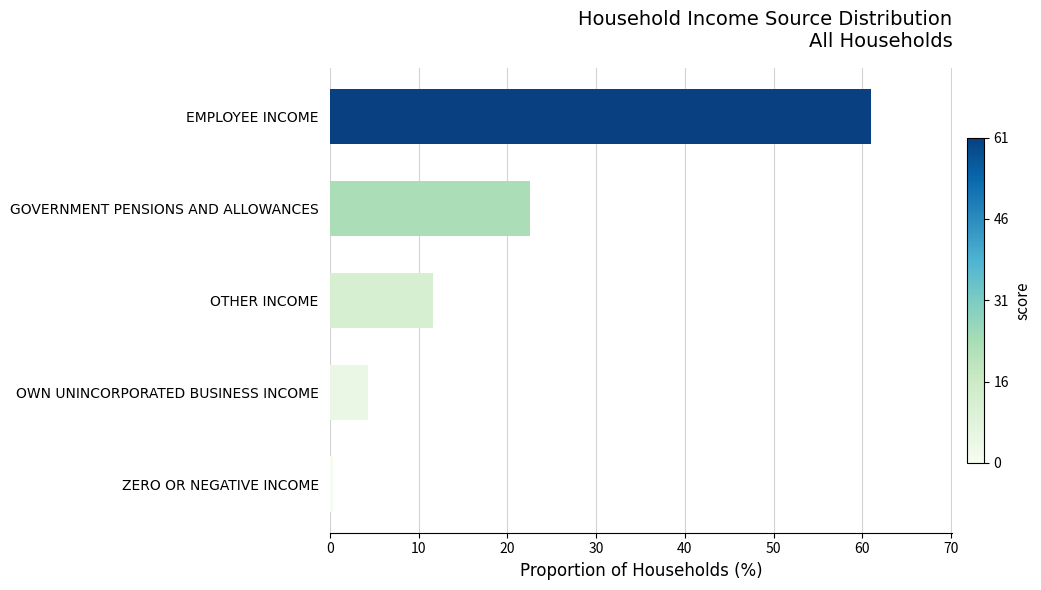

What is the sum of all values?

99.9